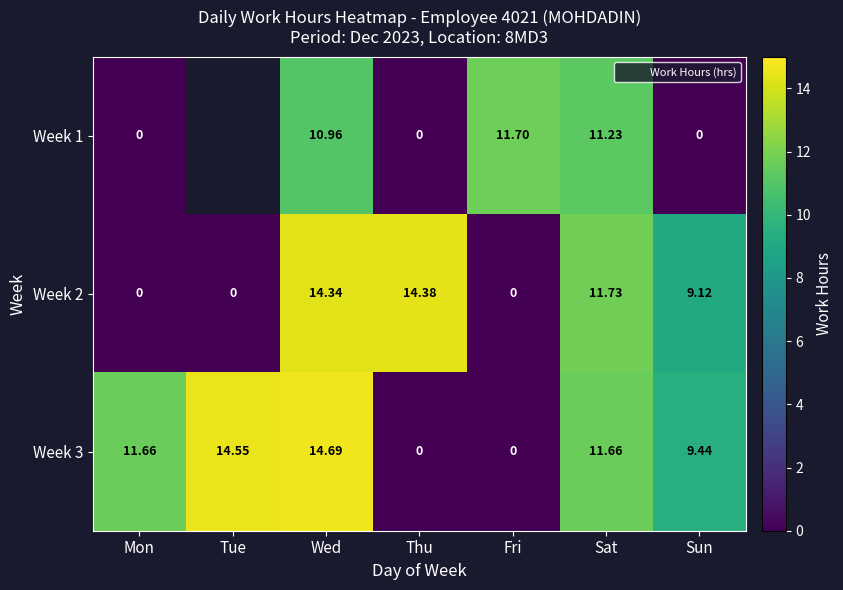

Where does the Week 2 series first go above 9?

Wed